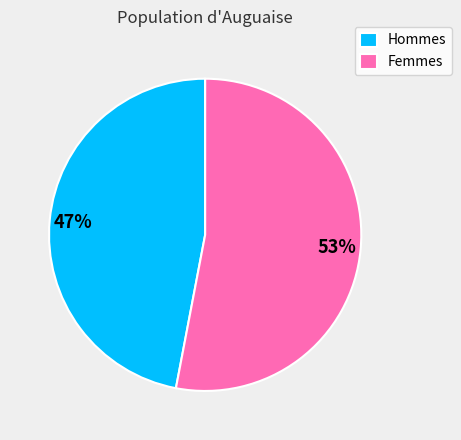

To the nearest percent, what is the difference between the largest and smallest slice percentages?

6%